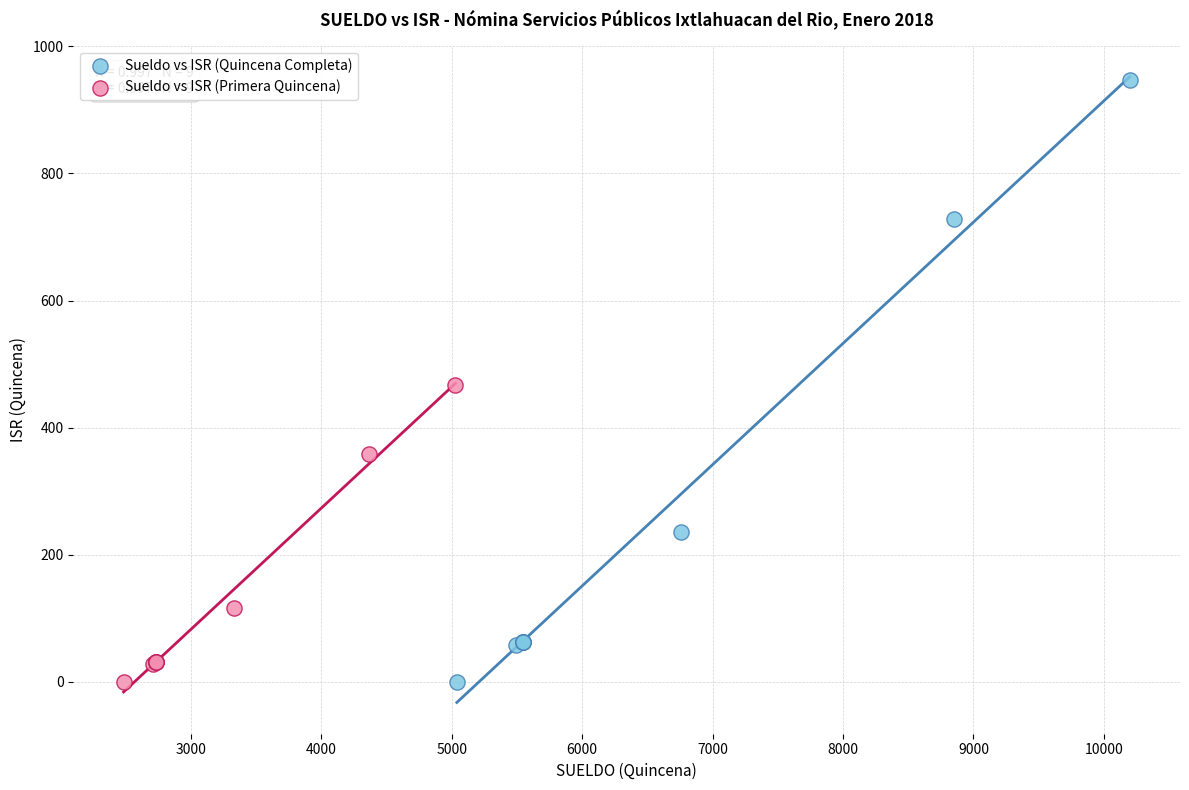

What are all the series names shown in the legend?

Sueldo vs ISR (Quincena Completa), Sueldo vs ISR (Primera Quincena)